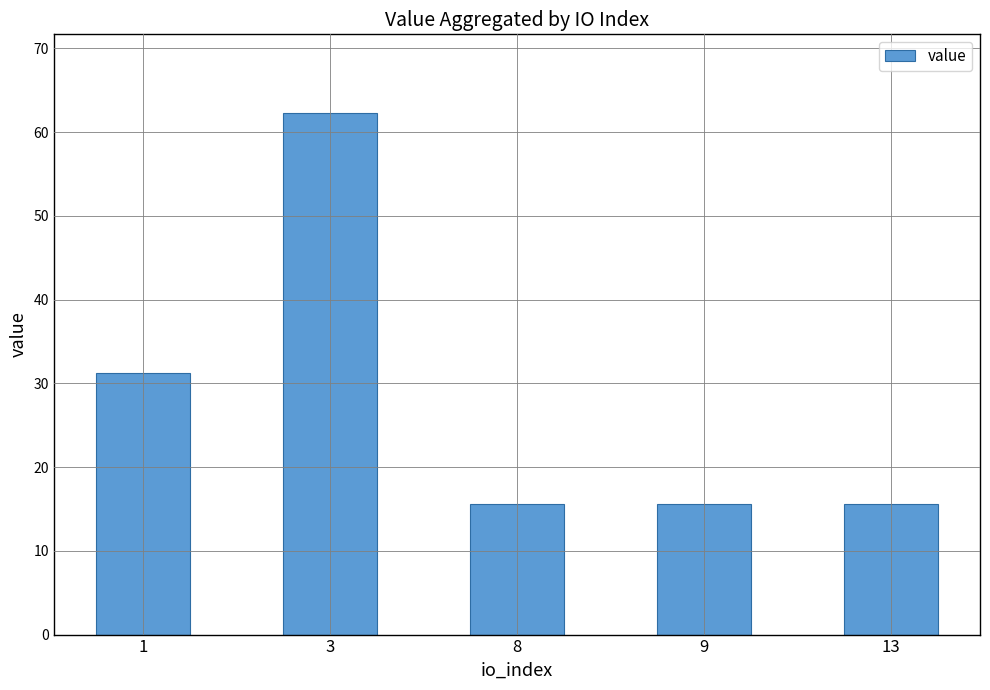

The chart shows a value of 15.6 at 8. True or false?

True